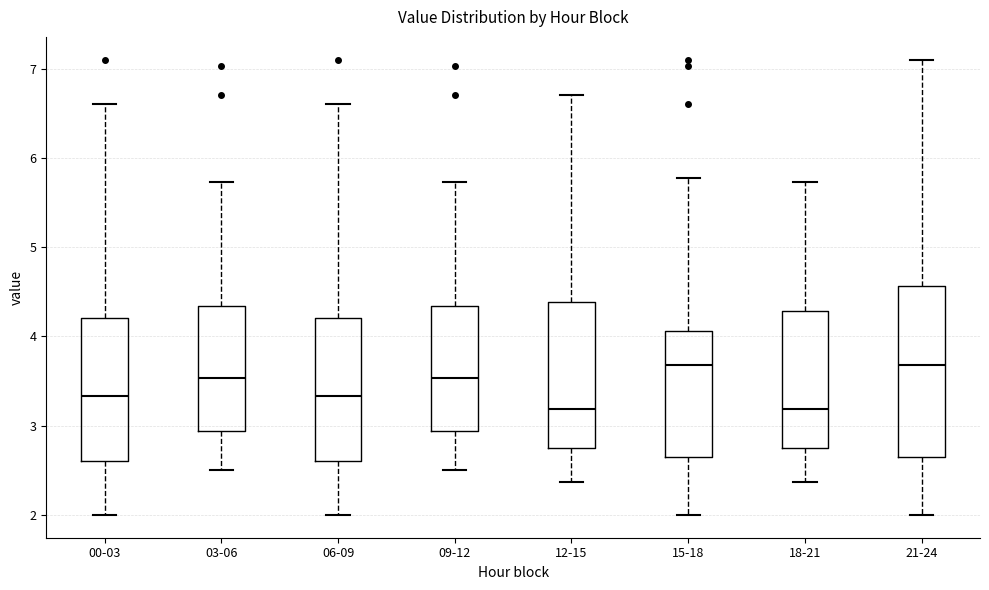

Reading left to right, read every box against the y-axis: the position of its median line, the range the box covers, and the ends of its whiskers. The values are not printed on the chart, so give them approximately, as read against the axis.

00-03: median 3.3, box 2.6 to 4.2, whiskers 2.0 to 6.6
03-06: median 3.5, box 2.9 to 4.3, whiskers 2.5 to 5.7
06-09: median 3.3, box 2.6 to 4.2, whiskers 2.0 to 6.6
09-12: median 3.5, box 2.9 to 4.3, whiskers 2.5 to 5.7
12-15: median 3.2, box 2.7 to 4.4, whiskers 2.4 to 6.7
15-18: median 3.7, box 2.7 to 4.1, whiskers 2.0 to 5.8
18-21: median 3.2, box 2.7 to 4.3, whiskers 2.4 to 5.7
21-24: median 3.7, box 2.7 to 4.6, whiskers 2.0 to 7.1